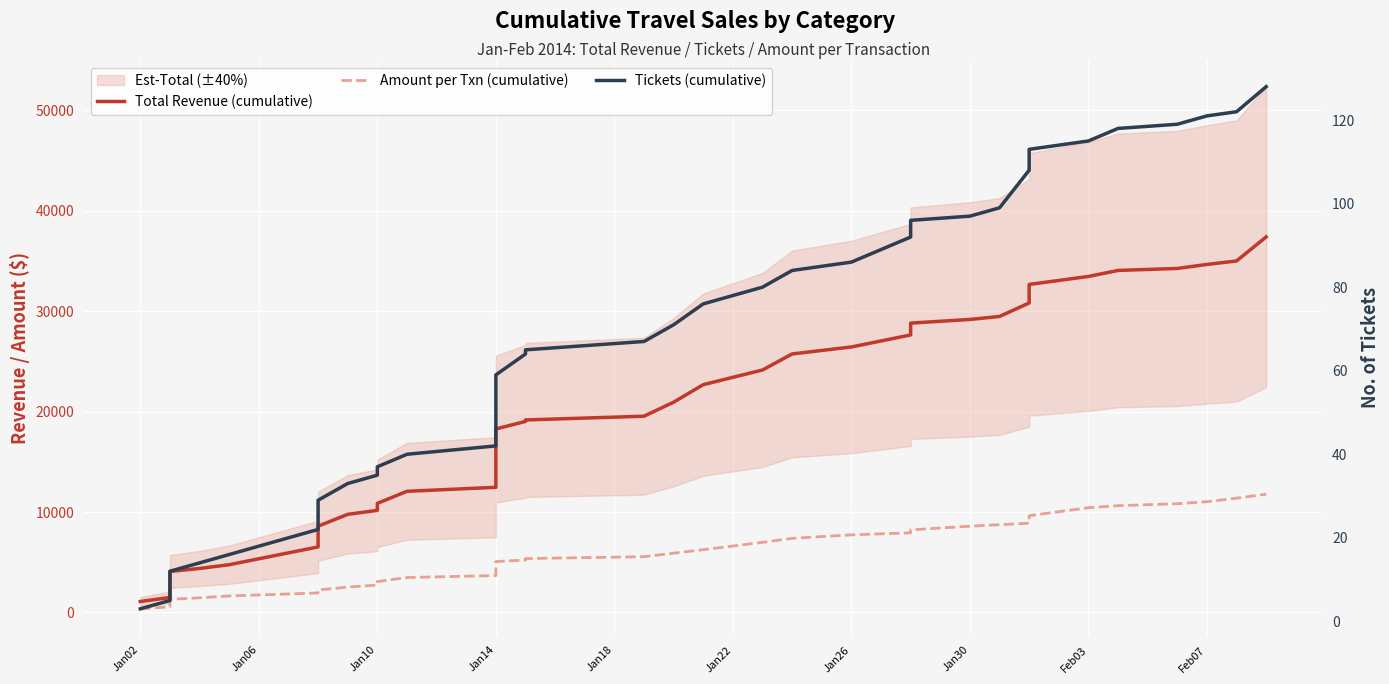

How many data points does each series have?

40